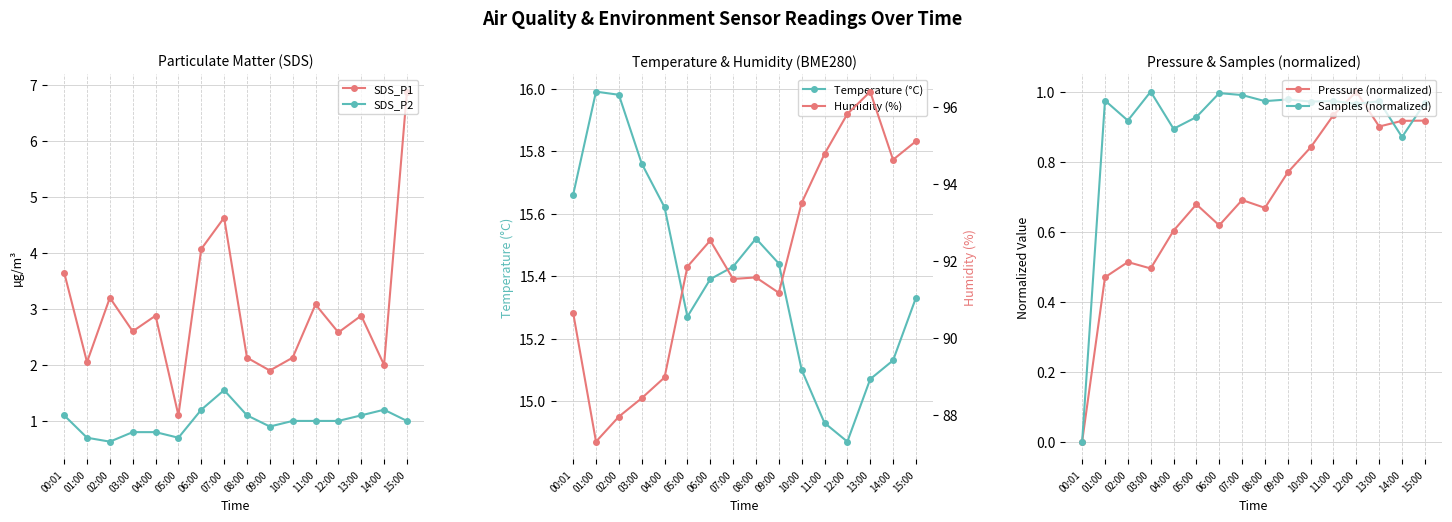

At which label does Humidity (%) reach its peak?

13:00